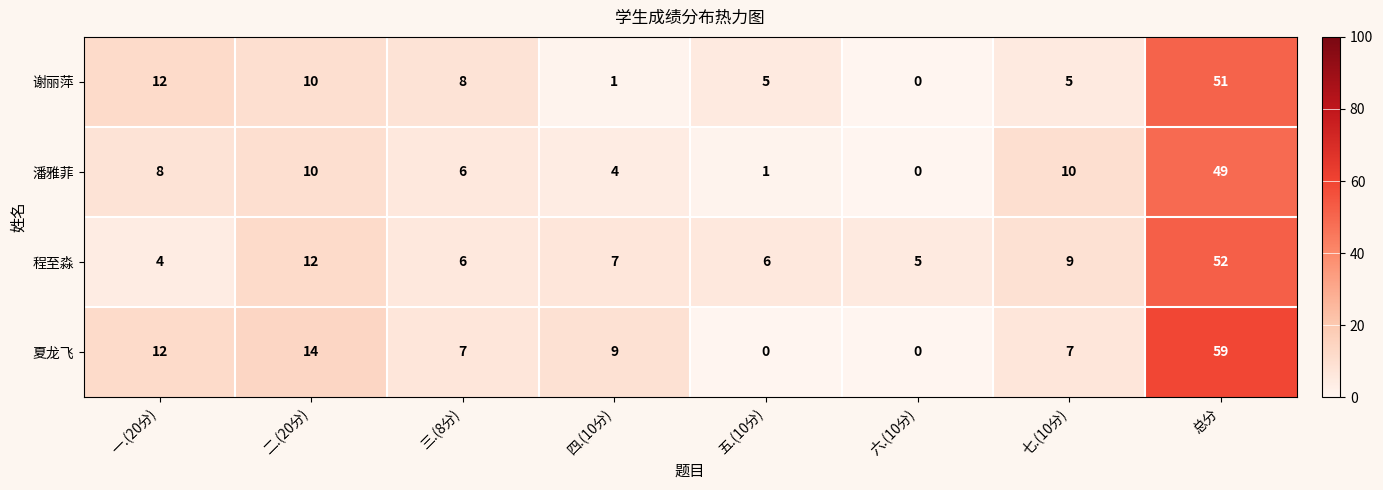

How many values in the 谢丽萍 series are below 8?

4